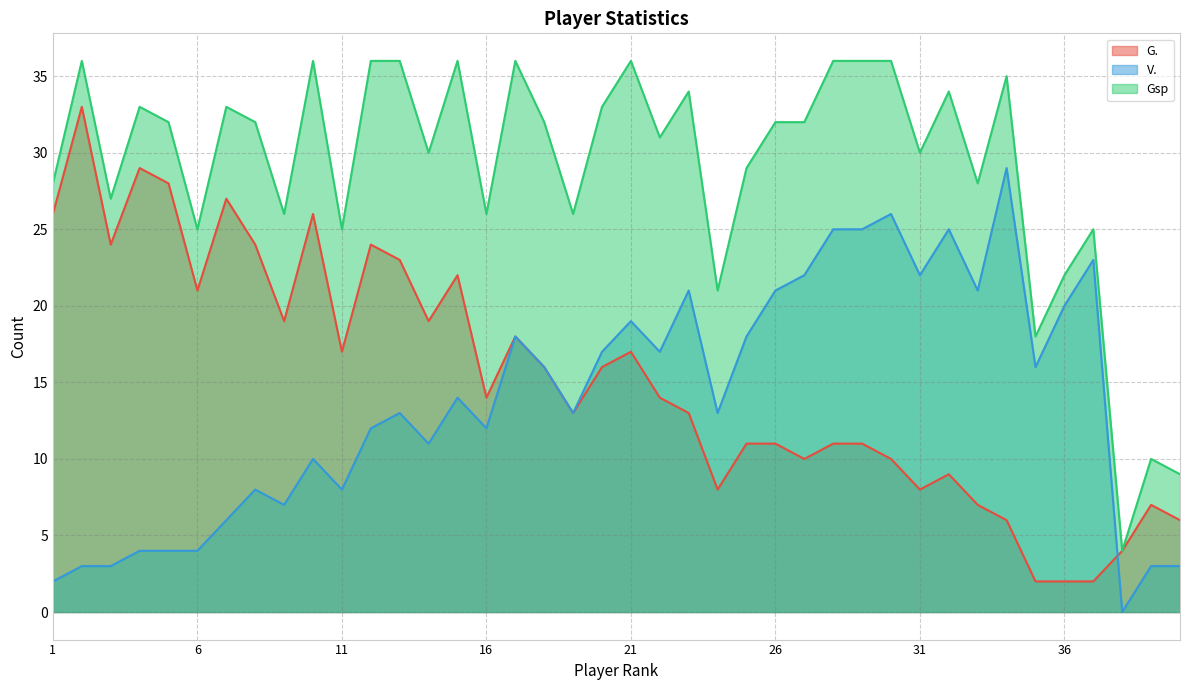

Reading left to right, transcribe all the data shown in this chart.

G.: 26	33	24	29	28	21	27	24	19	26	17	24	23	19	22	14	18	16	13	16	17	14	13	8	11	11	10	11	11	10	8	9	7	6	2	2	2	4	7	6
V.: 2	3	3	4	4	4	6	8	7	10	8	12	13	11	14	12	18	16	13	17	19	17	21	13	18	21	22	25	25	26	22	25	21	29	16	20	23	0	3	3
Gsp: 28	36	27	33	32	25	33	32	26	36	25	36	36	30	36	26	36	32	26	33	36	31	34	21	29	32	32	36	36	36	30	34	28	35	18	22	25	4	10	9